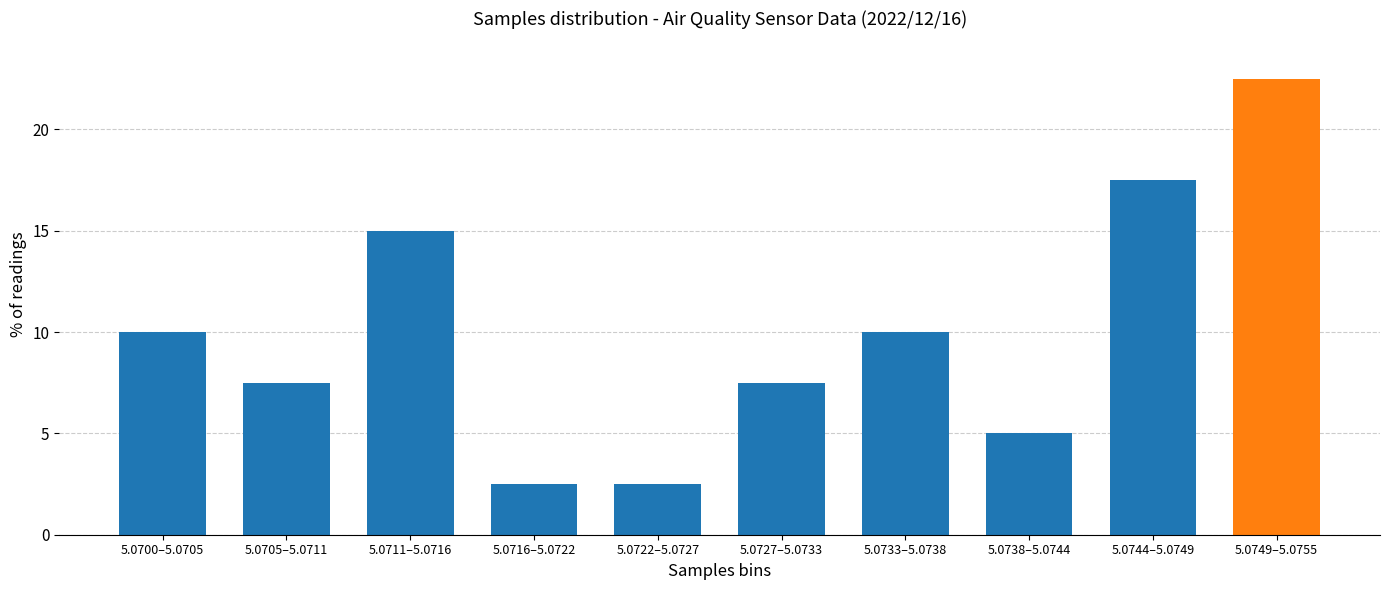

Reading left to right, list all the values displayed in this chart.

5.0700–5.0705=10.0	5.0705–5.0711=7.5	5.0711–5.0716=15.0	5.0716–5.0722=2.5	5.0722–5.0727=2.5	5.0727–5.0733=7.5	5.0733–5.0738=10.0	5.0738–5.0744=5.0	5.0744–5.0749=17.5	5.0749–5.0755=22.5